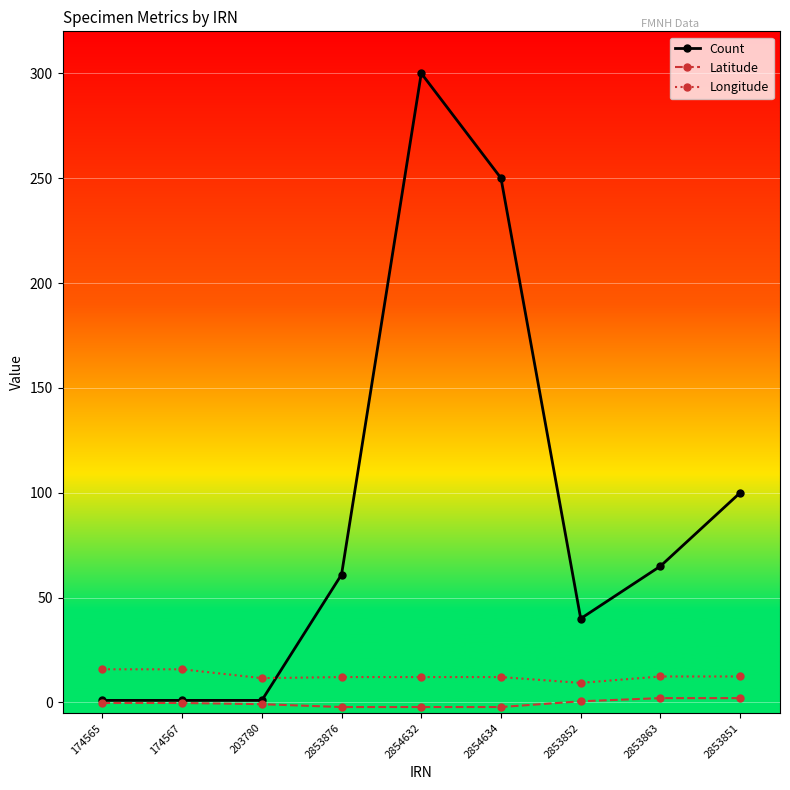

How many distinct data groups are displayed?

3